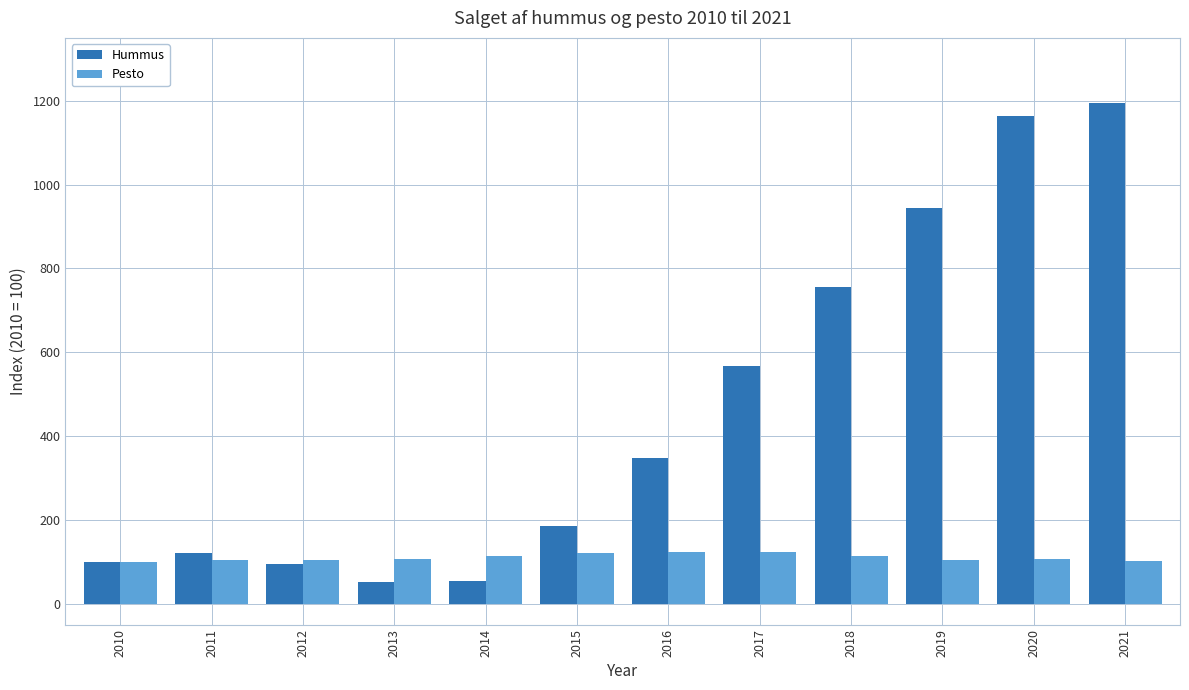

At 2019, list the series in order from smallest to largest.

Pesto, Hummus